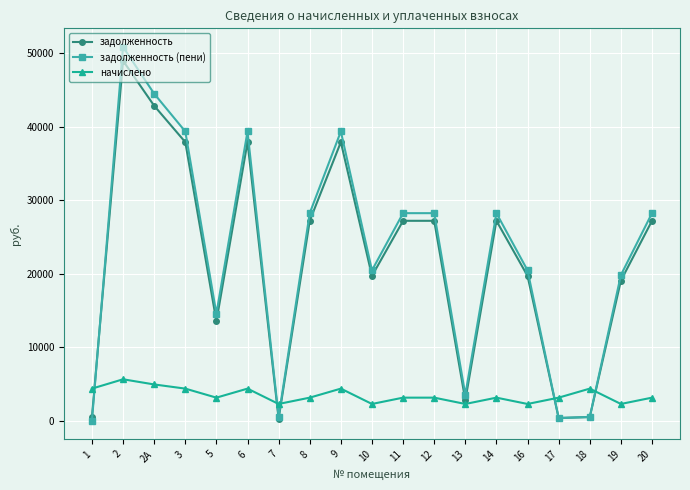

Which series has the largest range (max minus min)?

задолженность (пени)